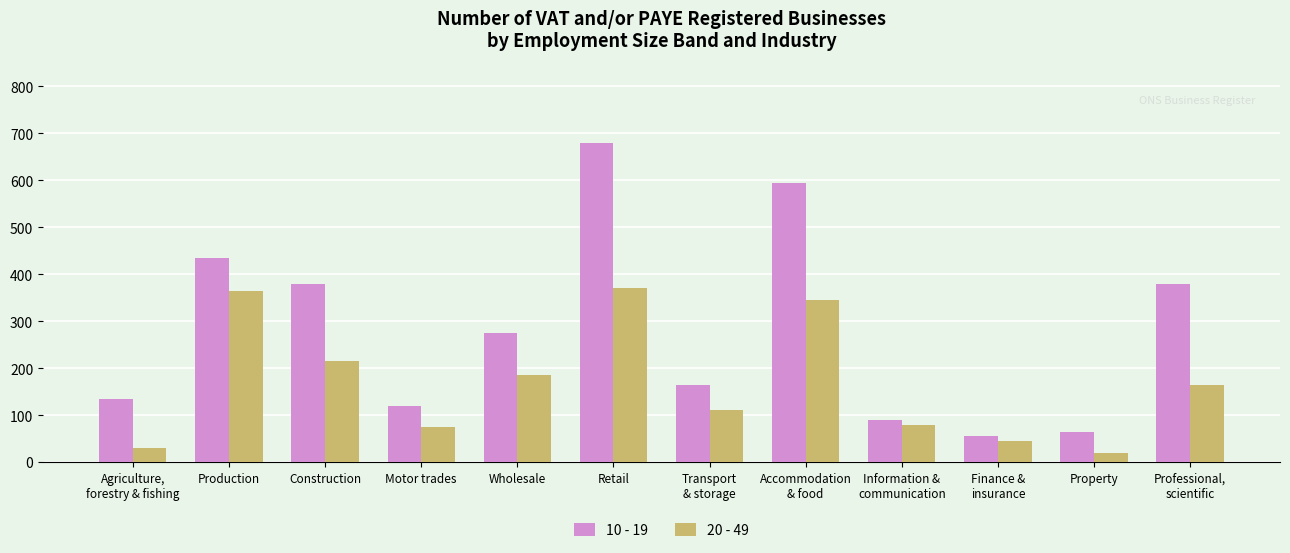

The 20 - 49 series shows 264 at Wholesale. True or false?

False